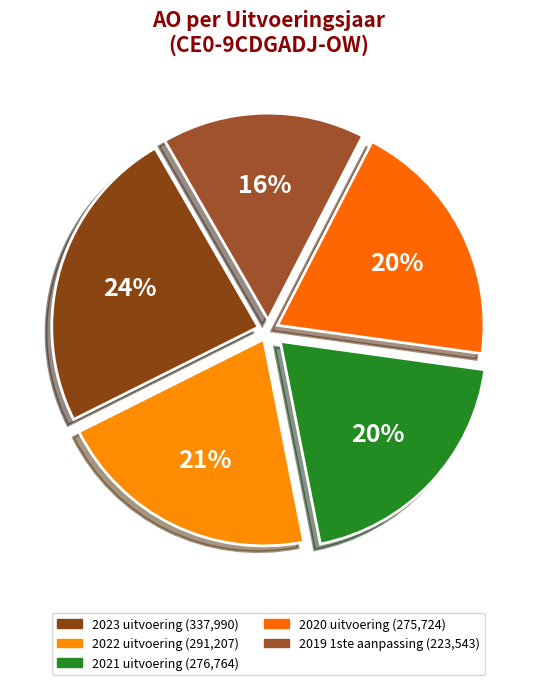

Count the number of slices in the pie.

5